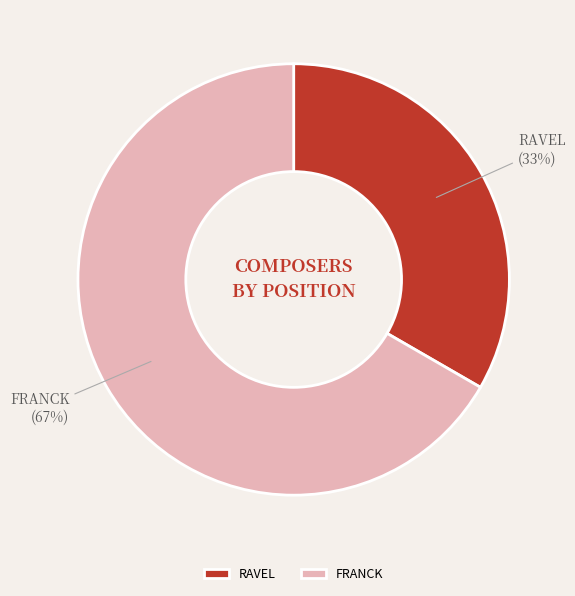

Does RAVEL represent more than half of the total?

No